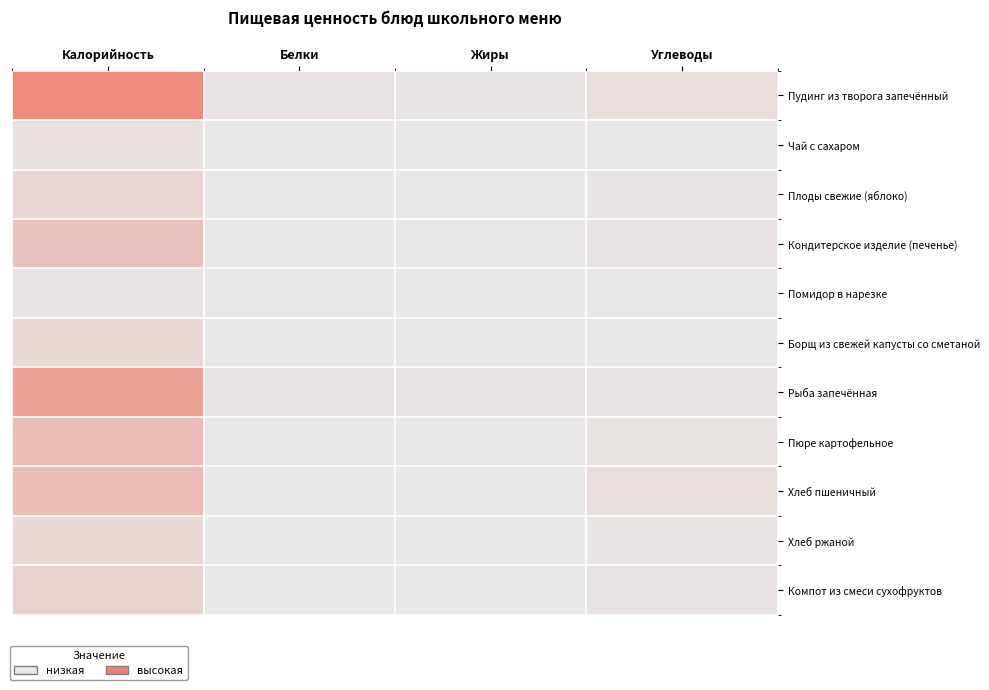

At which category does the chart reach its peak across all series?

Калорийность